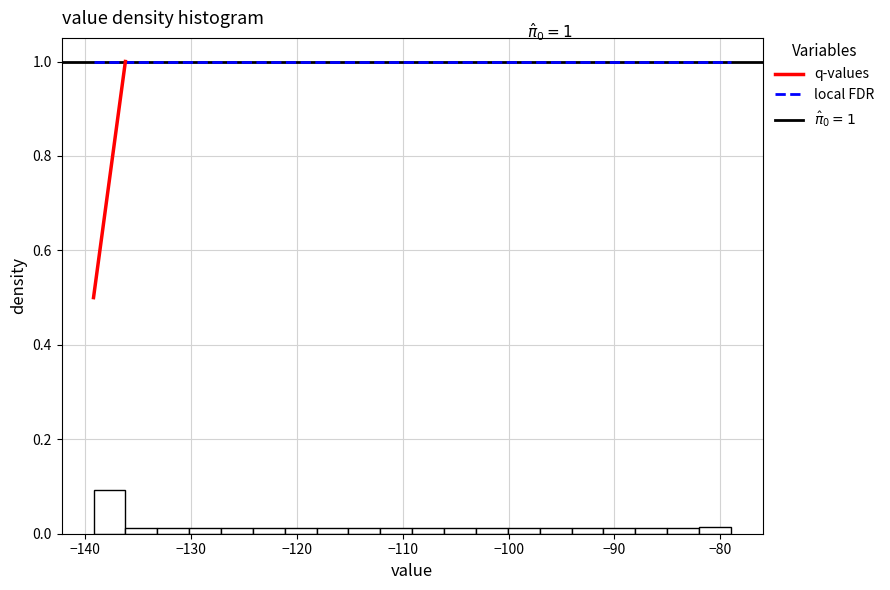

Read against the x-axis, roughly where is the centre of the tallest bar?

-138